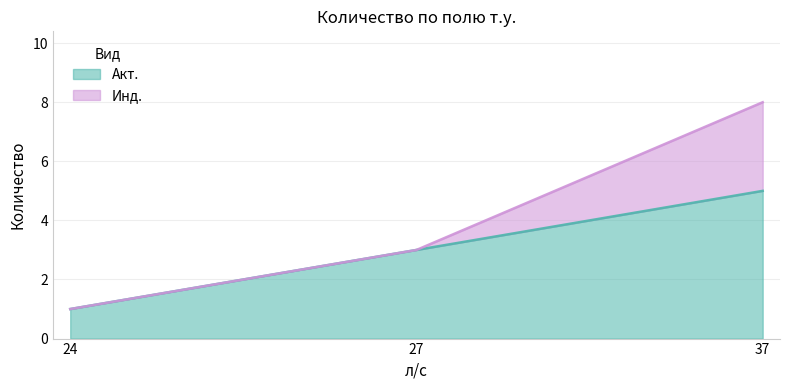

What is the difference between the values at 27 and 24?

2